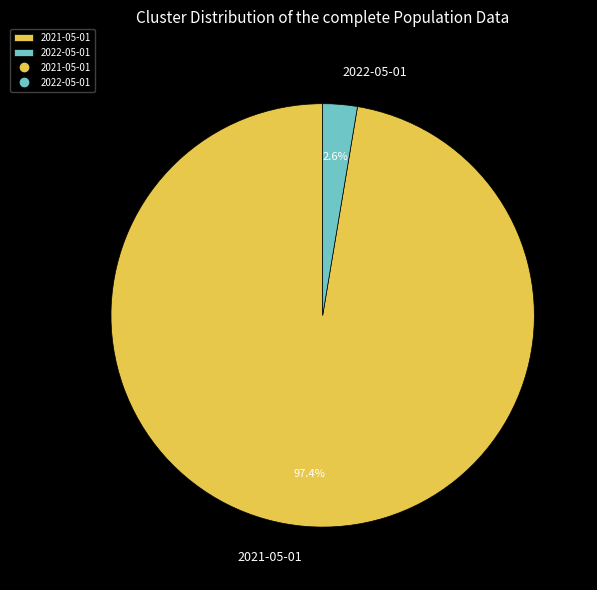

Combined, what portion of the pie is 2022-05-01 and 2021-05-01?

100.0%